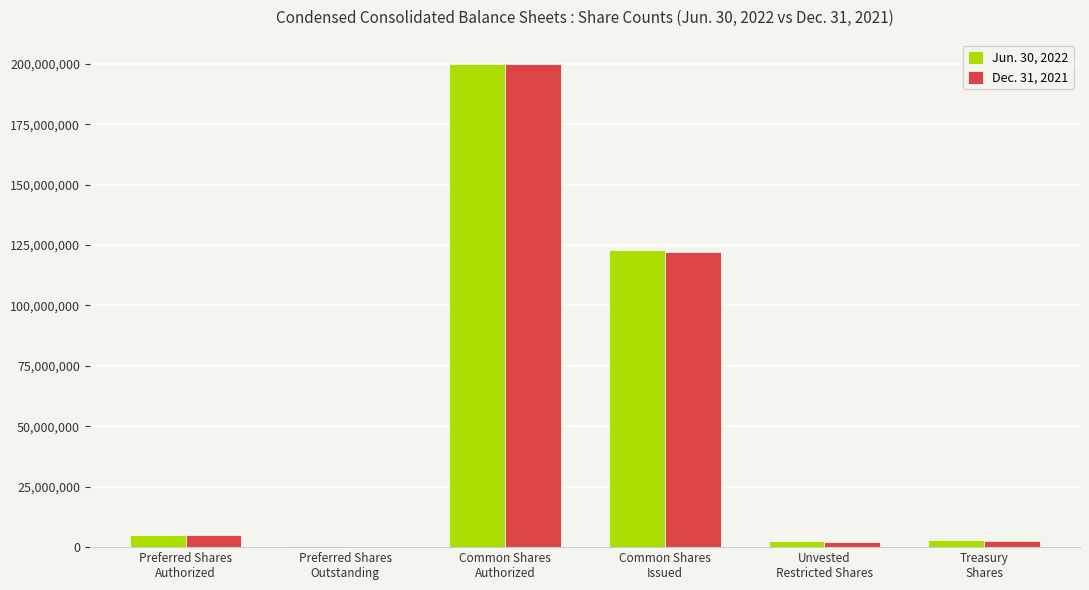

What is the maximum value shown in the chart?

200000000